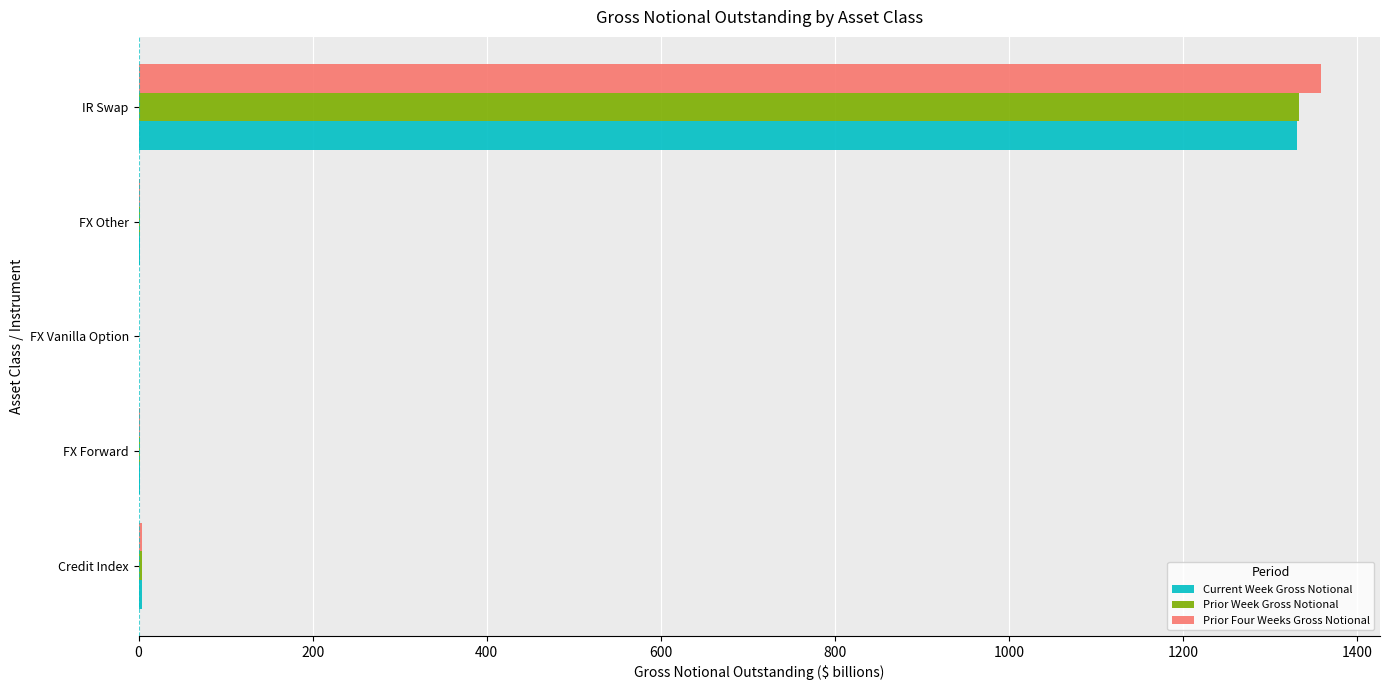

What is the highest value of the Prior Four Weeks Gross Notional series?

1358.6